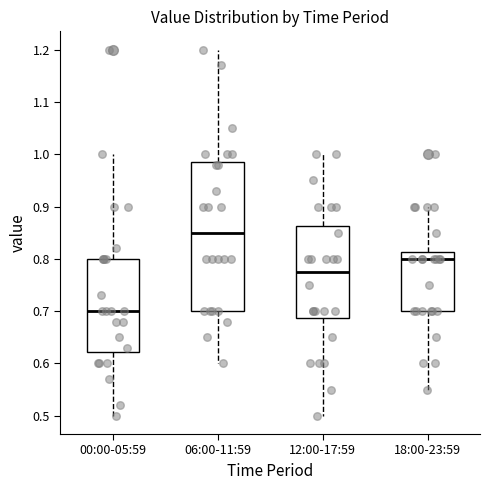

Which box's median line is the lowest?

00:00-05:59